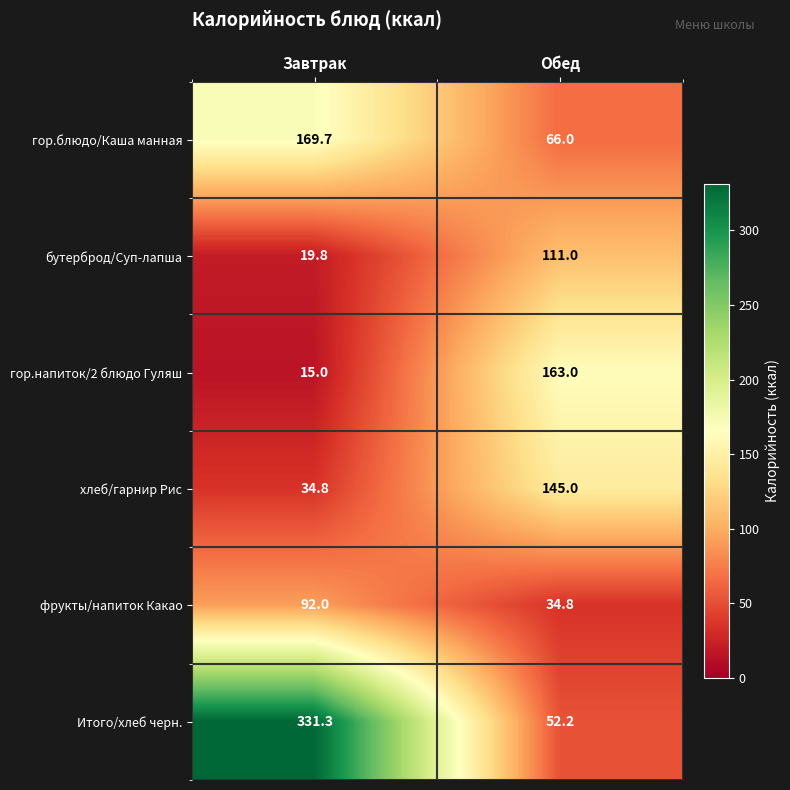

What is the difference between the highest and lowest values at Завтрак?

316.3